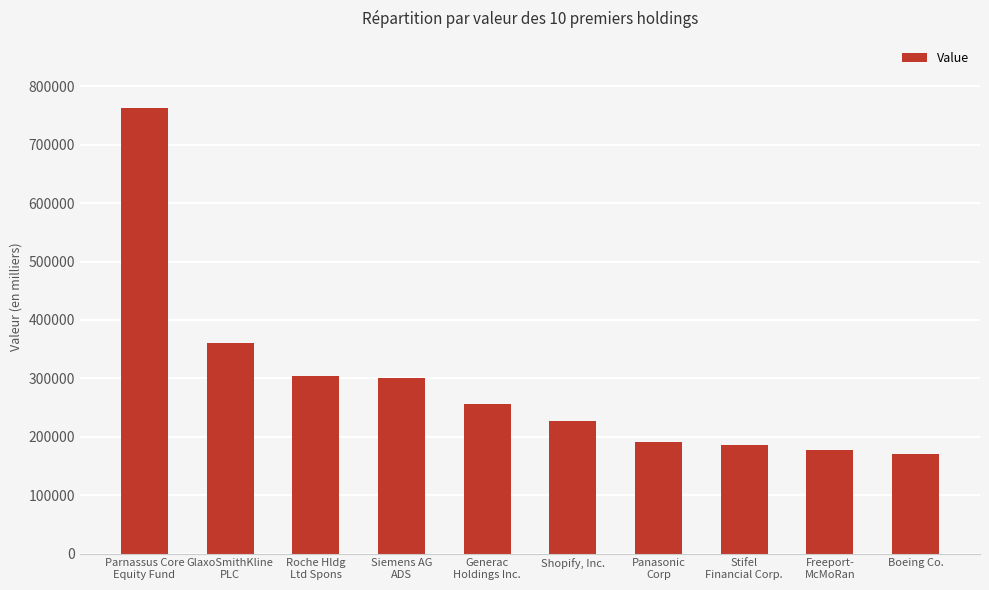

What is the change in value from Generac
Holdings Inc. to Panasonic
Corp?

-64102